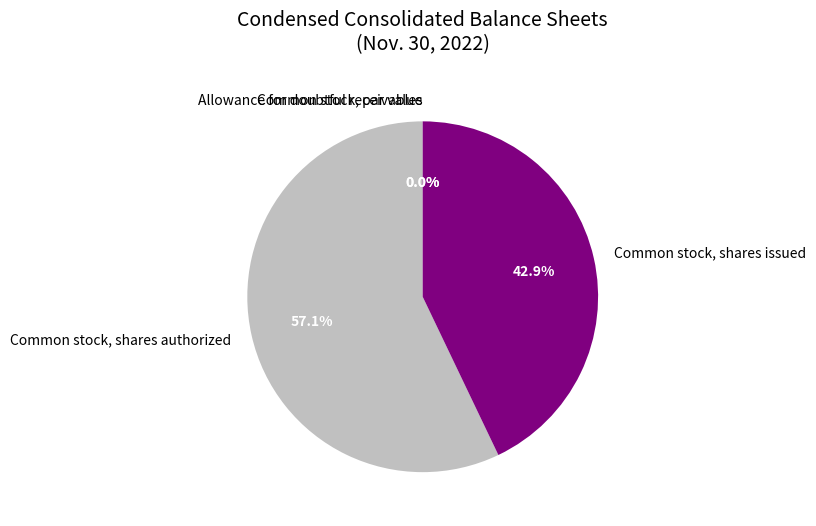

What percentage is the Common stock, shares authorized slice, to the nearest percent?

57%